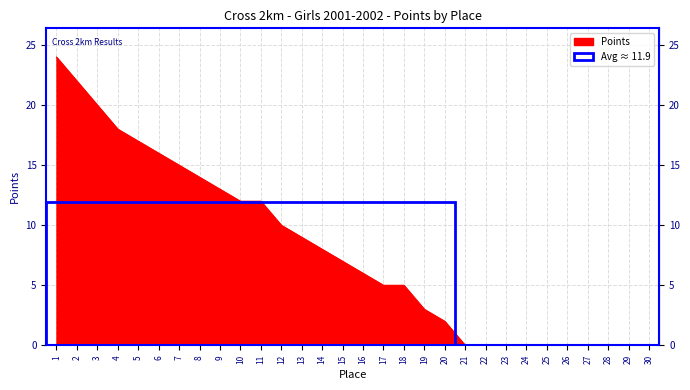

What is the change in value from 16 to 27?

-6